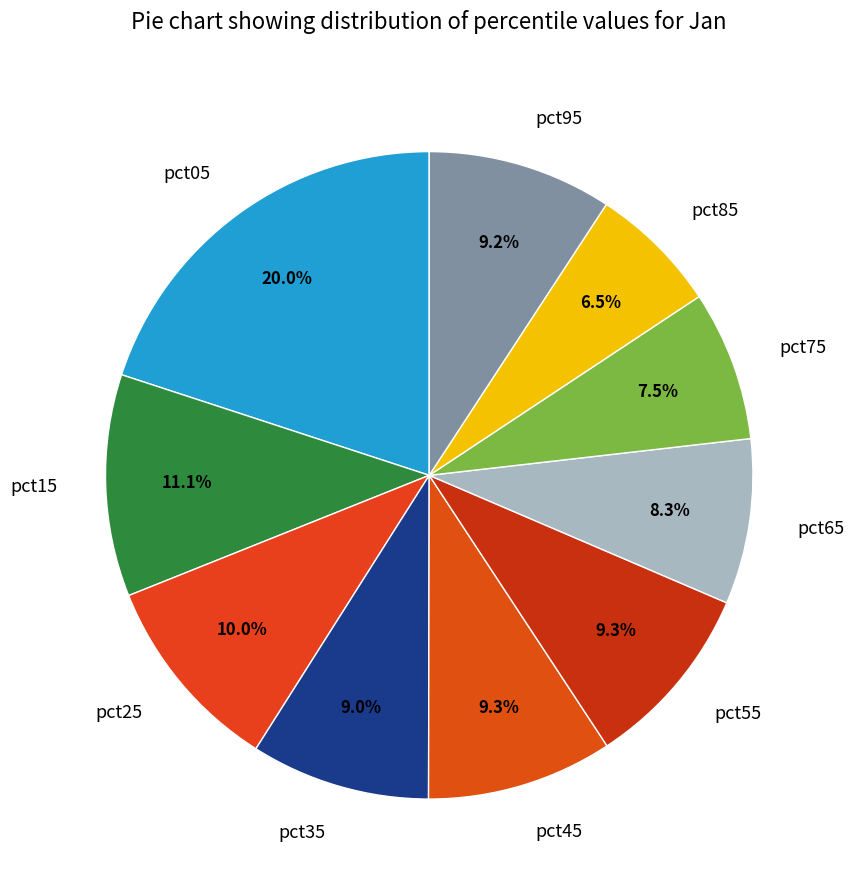

Does any single category account for the majority?

No